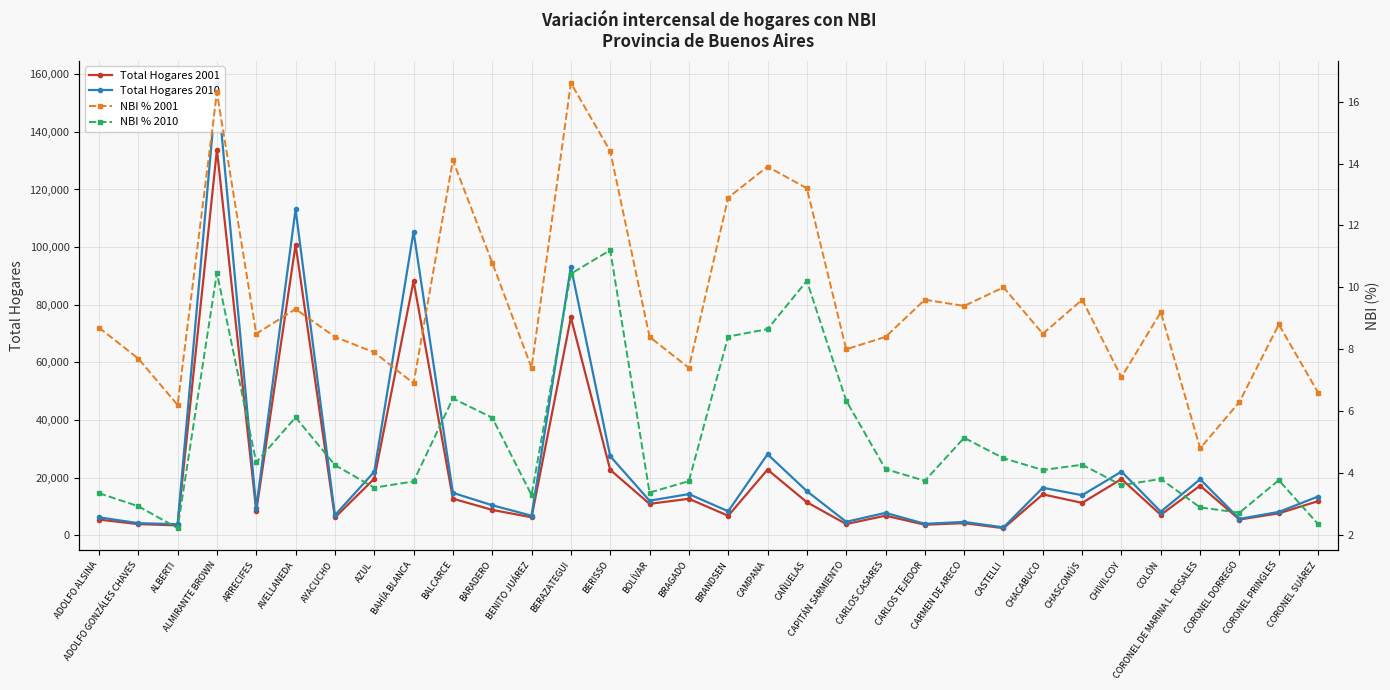

Reading left to right, extract all data points from this chart.

Total Hogares 2001: 5441.0	3872.0	3429.0	133787.0	8400.0	100853.0	6175.0	19620.0	88266.0	12701.0	8809.0	6239.0	75603.0	22712.0	10899.0	12666.0	6765.0	22773.0	11473.0	3893.0	6795.0	3657.0	4211.0	2459.0	14195.0	11242.0	19500.0	7085.0	17220.0	5454.0	7610.0	11845.0
Total Hogares 2010: 6237.0	4199.0	3828.0	156932.0	9546.0	113157.0	6967.0	22020.0	105359.0	14721.0	10416.0	6786.0	93168.0	27450.0	12003.0	14292.0	8324.0	28114.0	15314.0	4672.0	7775.0	3976.0	4632.0	2727.0	16496.0	13903.0	22083.0	8191.0	19425.0	5691.0	8098.0	13452.0
NBI % 2001: 8.7	7.7	6.2	16.3	8.5	9.3	8.4	7.9	6.9	14.1	10.8	7.4	16.6	14.4	8.4	7.4	12.9	13.9	13.2	8.0	8.4	9.6	9.4	10.0	8.5	9.6	7.1	9.2	4.8	6.3	8.8	6.6
NBI % 2010: 3.4	2.9	2.2	10.5	4.3	5.8	4.3	3.5	3.7	6.4	5.8	3.3	10.4	11.2	3.4	3.7	8.4	8.7	10.2	6.3	4.1	3.8	5.1	4.5	4.1	4.3	3.6	3.8	2.9	2.7	3.8	2.4